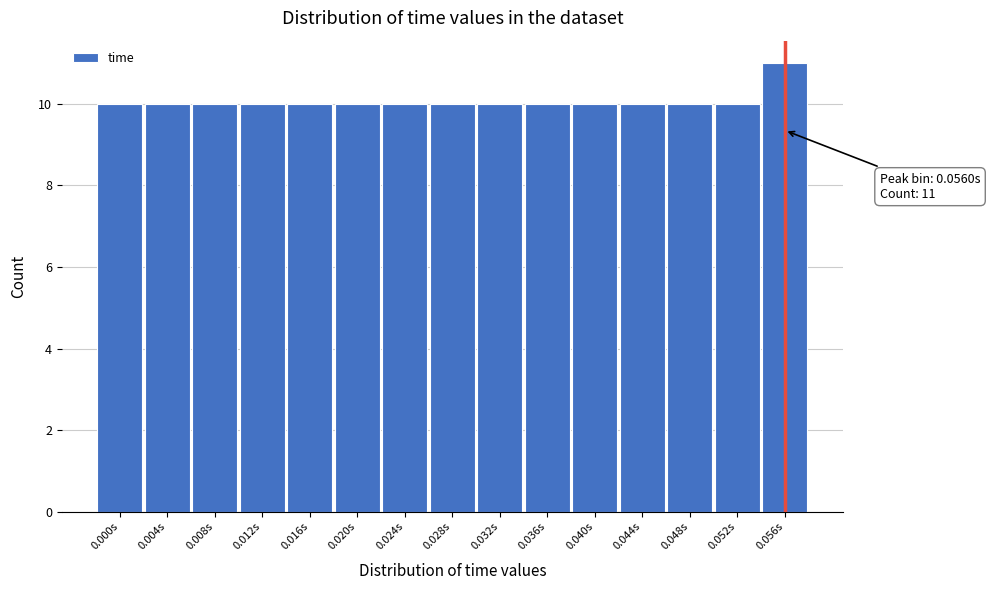

Reading left to right, extract all data points from this chart.

10	10	10	10	10	10	10	10	10	10	10	10	10	10	11